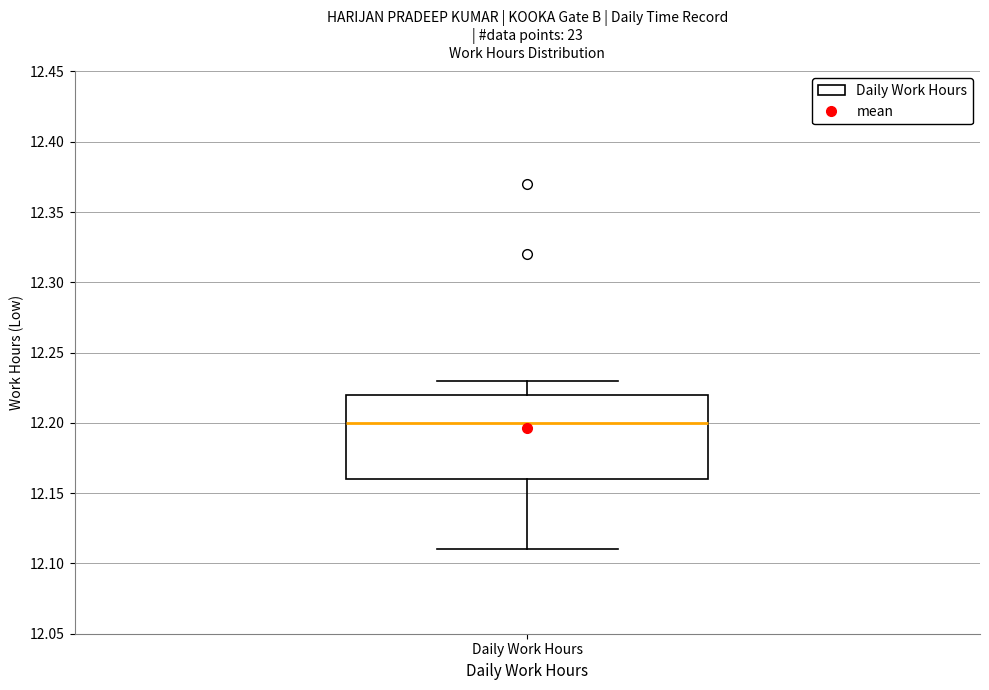

Read this box plot against the y-axis: the position of the median line, the range covered by the box, and the ends of both whiskers. The values are not printed on the chart, so give them approximately, as read against the axis.

median 12.20, box 12.16 to 12.22, whiskers 12.11 to 12.23